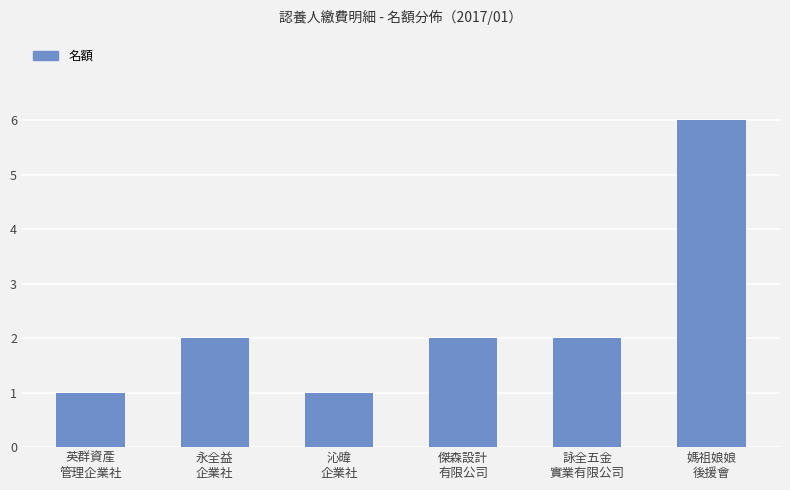

Reading right to left, list all the values displayed in this chart.

6	2	2	1	2	1